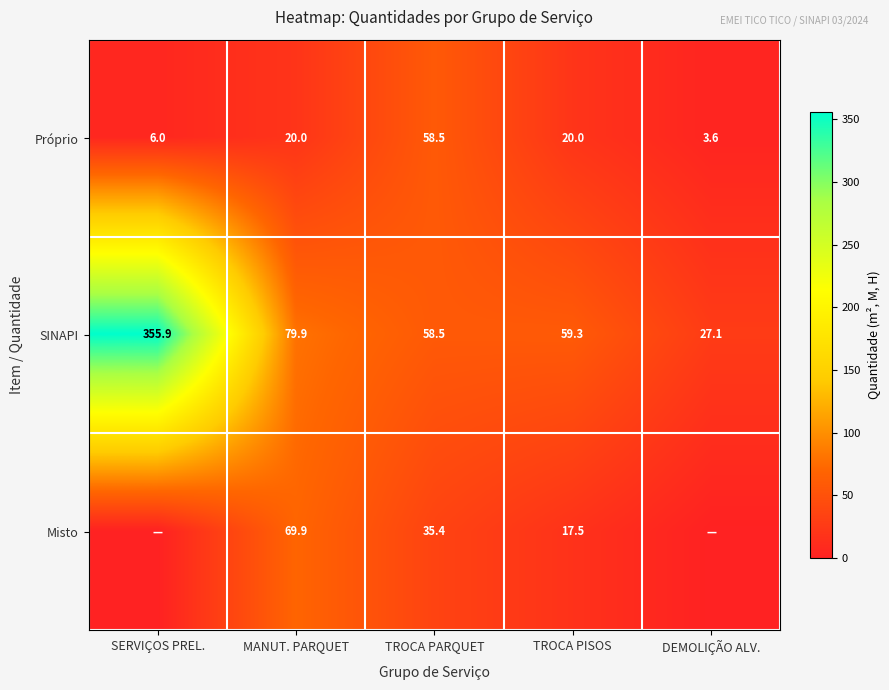

Which has a higher value, TROCA PISOS or MANUT. PARQUET?

MANUT. PARQUET